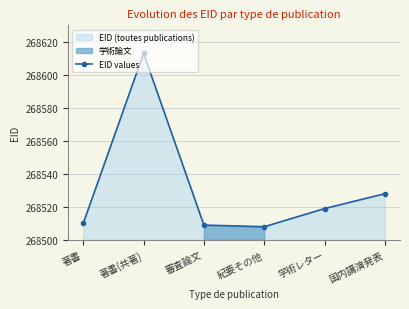

How many lines are shown in the chart?

1